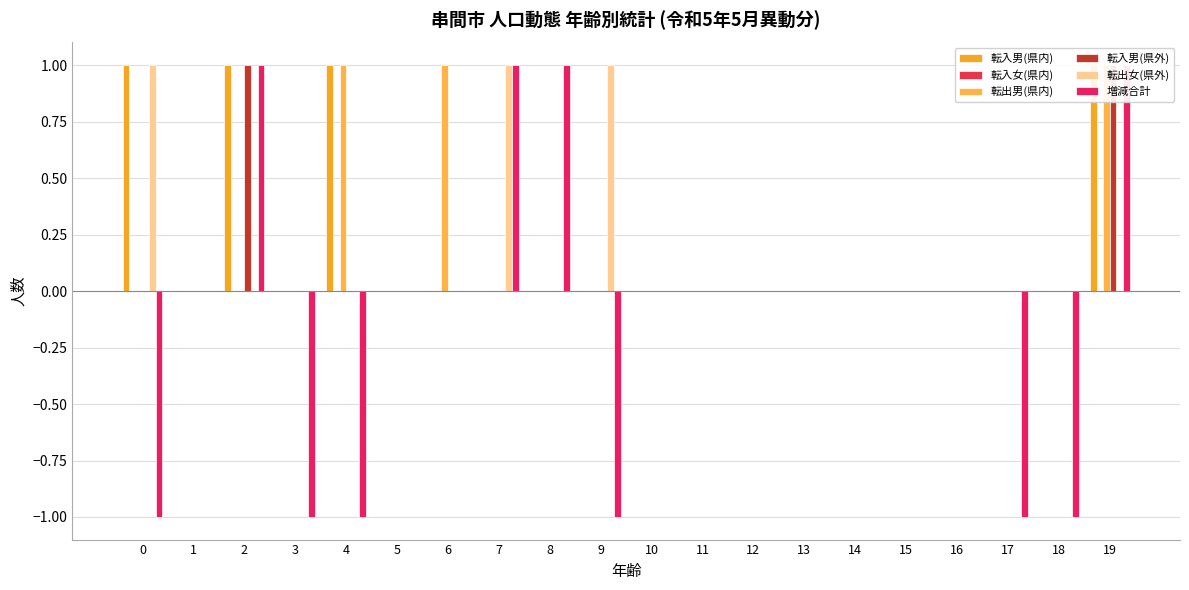

At which category is the sum across all series the highest?

19